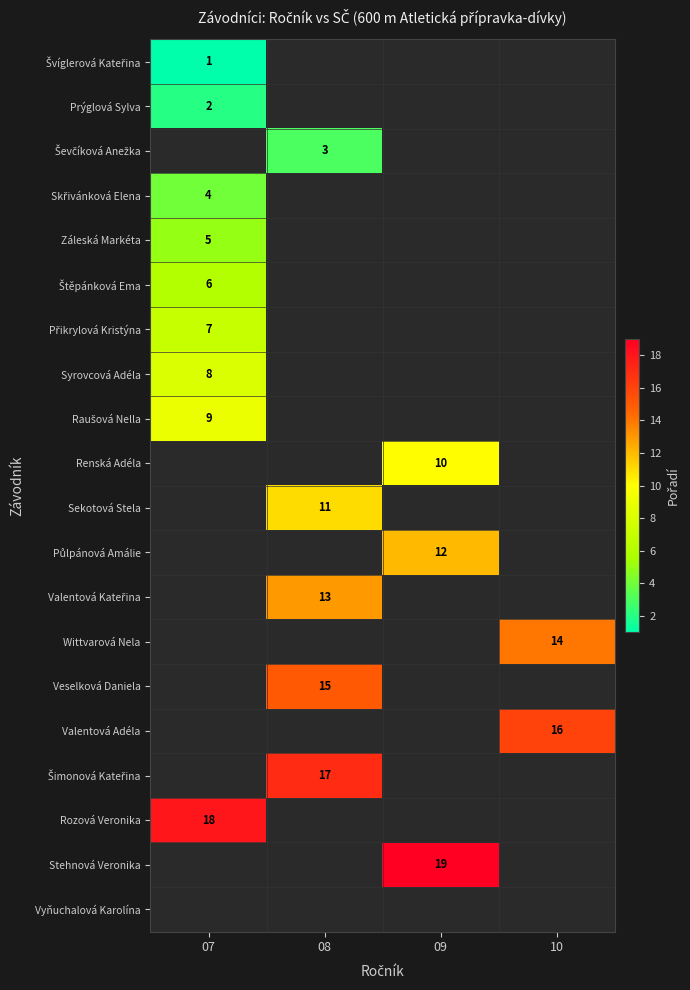

True or false: Veselková Daniela has a value of 15 at 08.

True